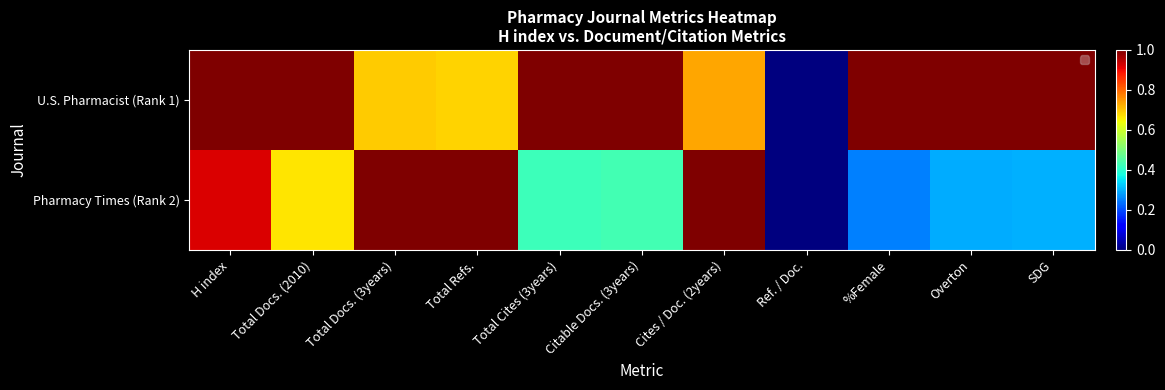

Which series has the widest spread of values?

U.S. Pharmacist (Rank 1)